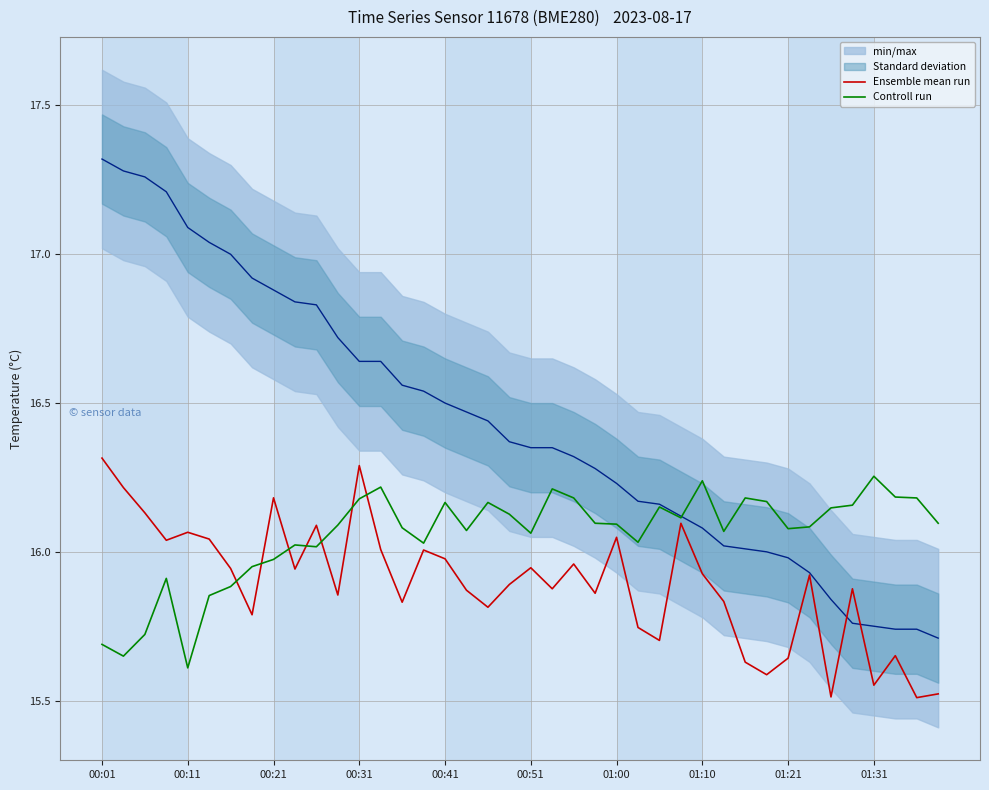

What is the value of the Ensemble mean run point at the 22nd from the left?

15.9